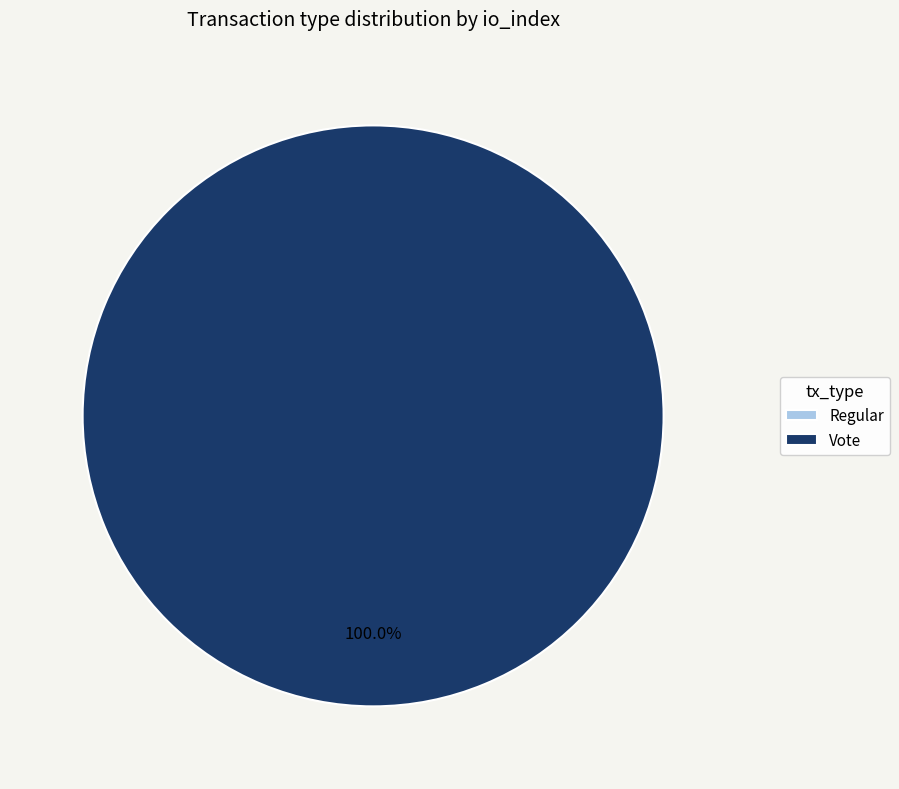

Combined, do Vote and Regular account for over 50%?

Yes